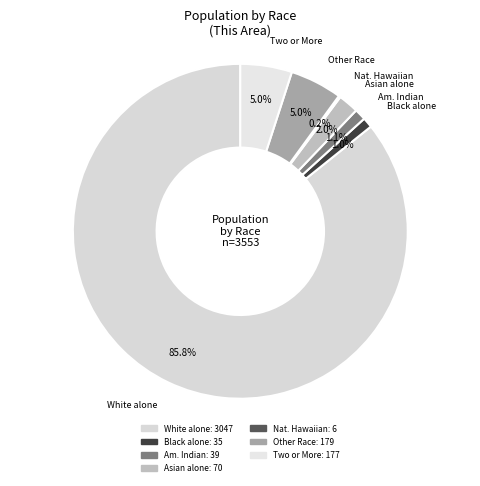

Count the number of slices in the pie.

7